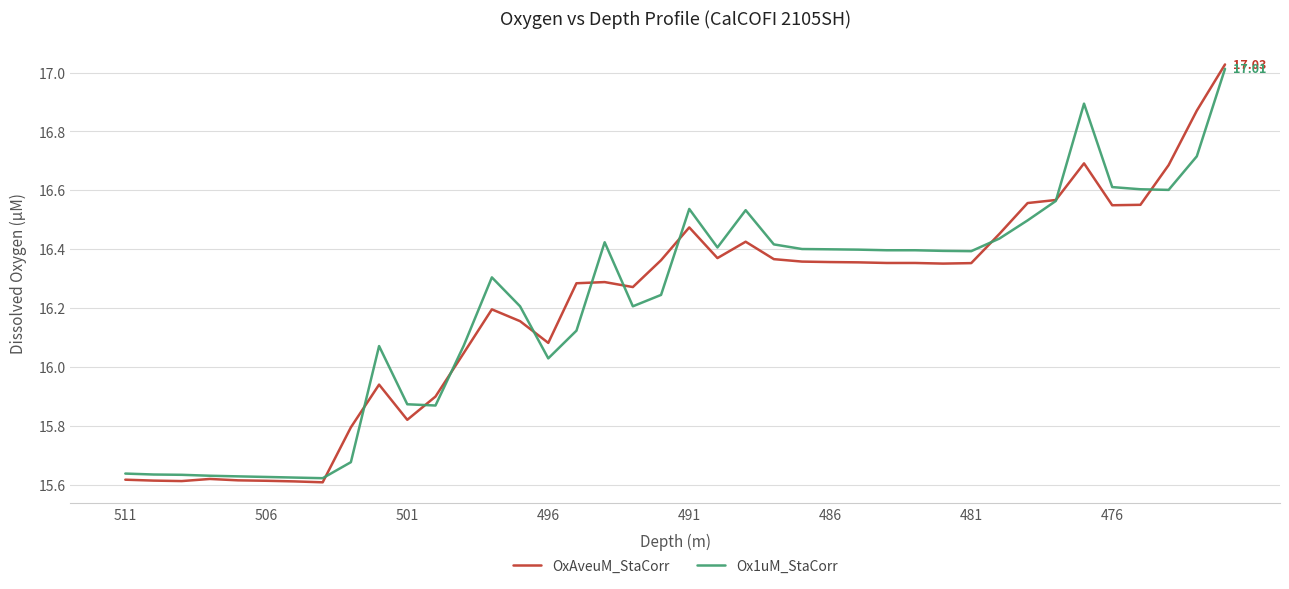

Which series has the largest range (max minus min)?

OxAveuM_StaCorr